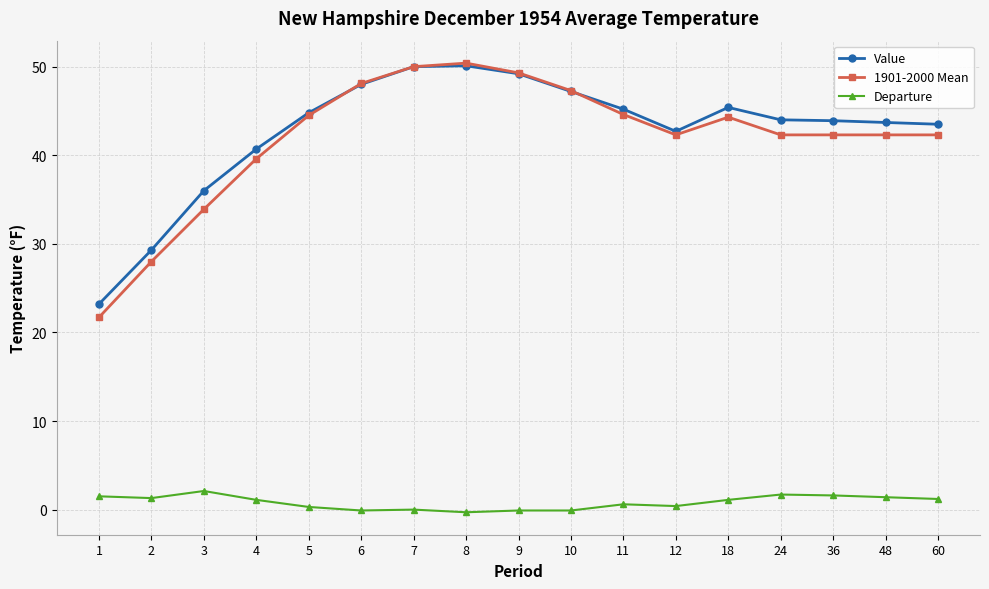

What is the greatest value displayed?

50.4